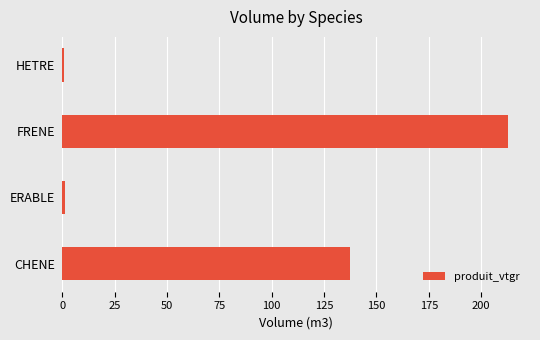

What is the maximum value shown in the chart?

212.6